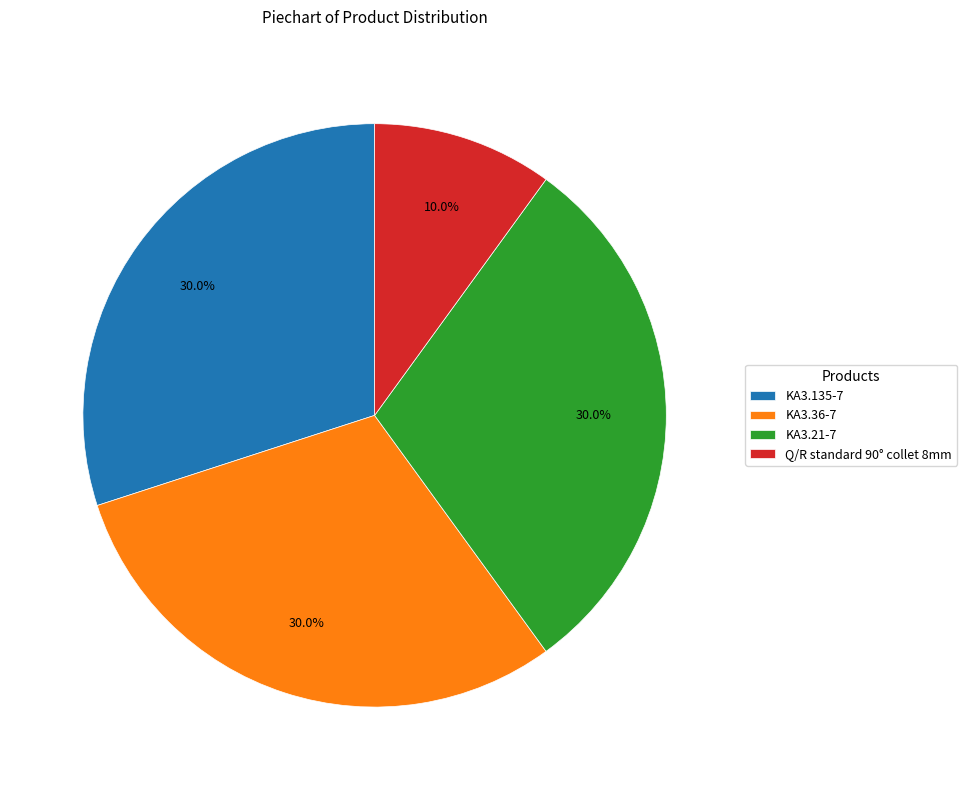

What percentage is the KA3.21-7 slice, to the nearest percent?

30%